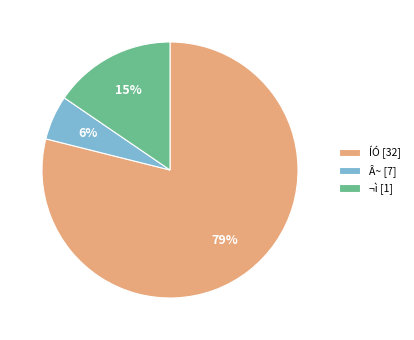

True or false: ¬ì [1] accounts for 24% of the total.

False